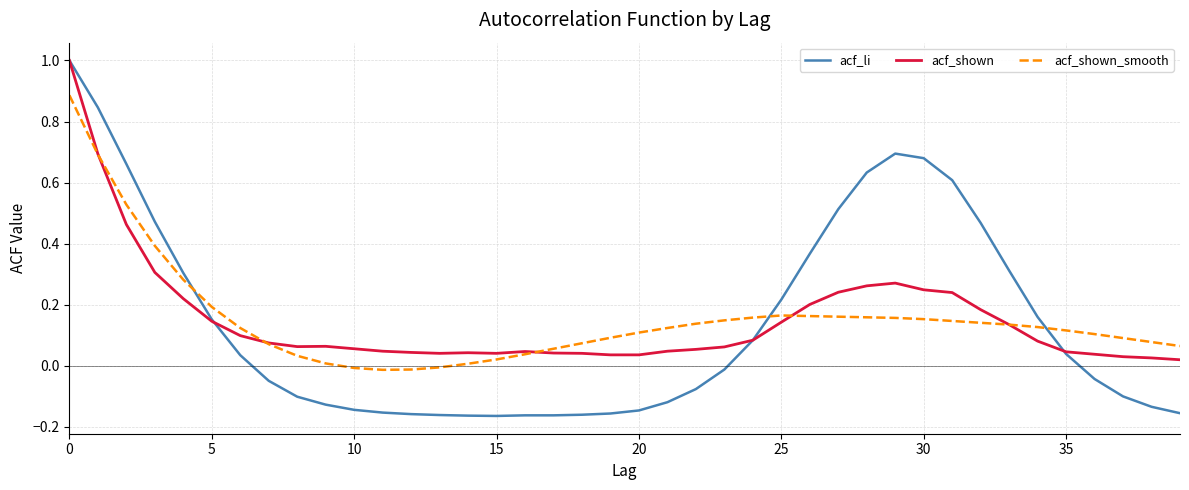

What is the sum of all acf_shown values?

6.0